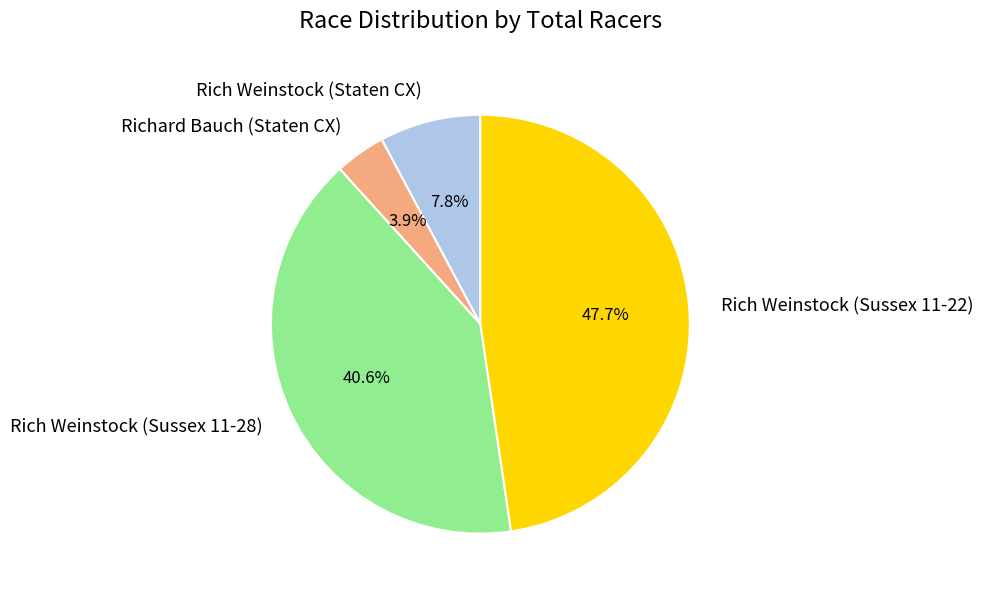

How many segments does this pie chart have?

4